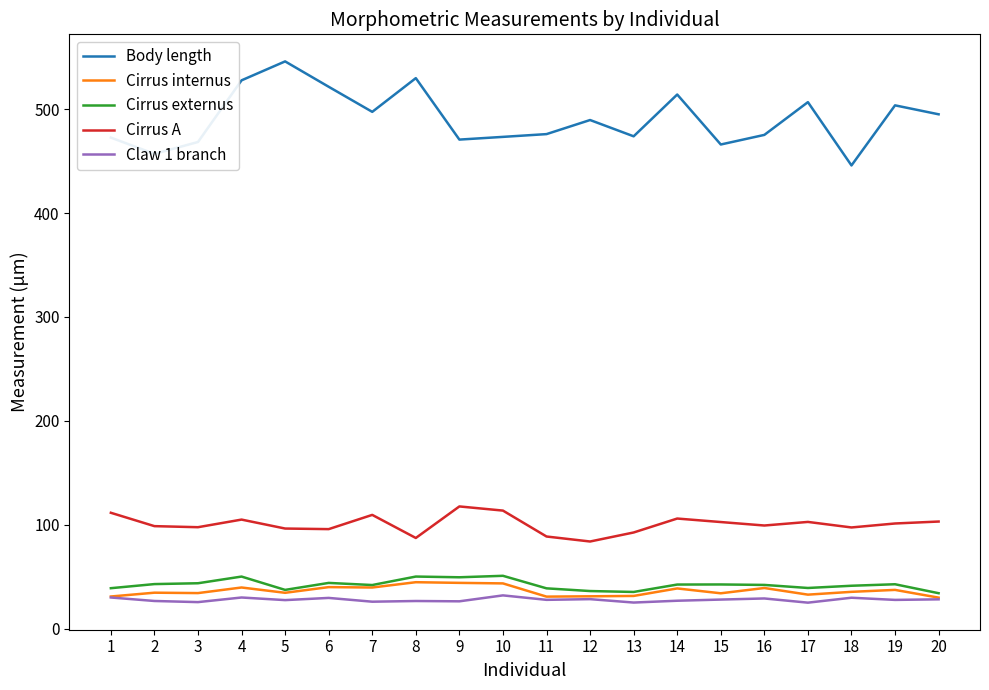

At how many categories does at least one series exceed 32?

20